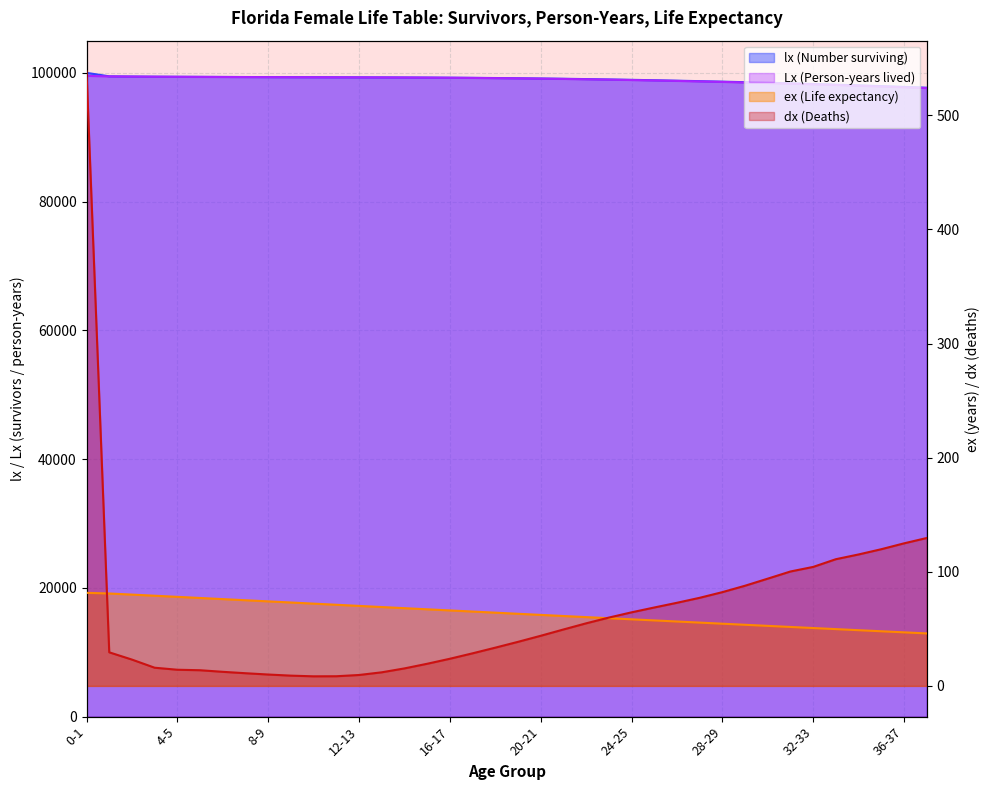

Reading right to left, what are all the values shown in this chart?

lx (Number surviving): 37-38=97694.1	36-37=97819.1	35-36=97938.9	34-35=98054.1	33-34=98165.1	32-33=98269.4	31-32=98369.7	30-31=98463.7	29-30=98551.5	28-29=98633.7	27-28=98710.9	26-27=98783.8	25-26=98852.5	24-25=98917.0	23-24=98976.8	22-23=99031.7	21-22=99081.1	20-21=99125.0	19-20=99163.7	18-19=99197.2	17-18=99225.7	16-17=99249.5	15-16=99268.9	14-15=99284.3	13-14=99296.2	12-13=99305.8	11-12=99314.2	10-11=99322.6	9-10=99331.6	8-9=99341.6	7-8=99352.7	6-7=99365.1	5-6=99378.8	4-5=99393.0	3-4=99408.9	2-3=99432.0	1-2=99461.5	0-1=100000.0
Lx (Person-years lived): 37-38=97629.3	36-37=97756.6	35-36=97879.0	34-35=97996.5	33-34=98109.6	32-33=98217.3	31-32=98319.6	30-31=98416.7	29-30=98507.6	28-29=98592.6	27-28=98672.3	26-27=98747.3	25-26=98818.1	24-25=98884.7	23-24=98946.9	22-23=99004.2	21-22=99056.4	20-21=99103.1	19-20=99144.3	18-19=99180.4	17-18=99211.5	16-17=99237.6	15-16=99259.2	14-15=99276.6	13-14=99290.2	12-13=99301.0	11-12=99310.0	10-11=99318.4	9-10=99327.1	8-9=99336.6	7-8=99347.2	6-7=99358.9	5-6=99372.0	4-5=99385.9	3-4=99401.0	2-3=99420.5	1-2=99446.7	0-1=99531.7
ex (Life expectancy): 37-38=46.0	36-37=46.9	35-36=47.9	34-35=48.8	33-34=49.8	32-33=50.7	31-32=51.7	30-31=52.6	29-30=53.6	28-29=54.5	27-28=55.5	26-27=56.4	25-26=57.4	24-25=58.4	23-24=59.3	22-23=60.3	21-22=61.3	20-21=62.2	19-20=63.2	18-19=64.2	17-18=65.2	16-17=66.2	15-16=67.1	14-15=68.1	13-14=69.1	12-13=70.1	11-12=71.1	10-11=72.1	9-10=73.1	8-9=74.1	7-8=75.1	6-7=76.1	5-6=77.1	4-5=78.1	3-4=79.0	2-3=80.0	1-2=81.0	0-1=81.6
dx (Deaths): 37-38=129.6	36-37=124.9	35-36=119.8	34-35=115.2	33-34=111.1	32-33=104.3	31-32=100.3	30-31=94.0	29-30=87.8	28-29=82.2	27-28=77.2	26-27=72.8	25-26=68.7	24-25=64.5	23-24=59.9	22-23=54.8	21-22=49.4	20-21=43.9	19-20=38.6	18-19=33.5	17-18=28.6	16-17=23.8	15-16=19.4	14-15=15.3	13-14=11.9	12-13=9.6	11-12=8.5	10-11=8.4	9-10=9.0	8-9=10.0	7-8=11.1	6-7=12.4	5-6=13.7	4-5=14.2	3-4=15.9	2-3=23.1	1-2=29.4	0-1=538.5